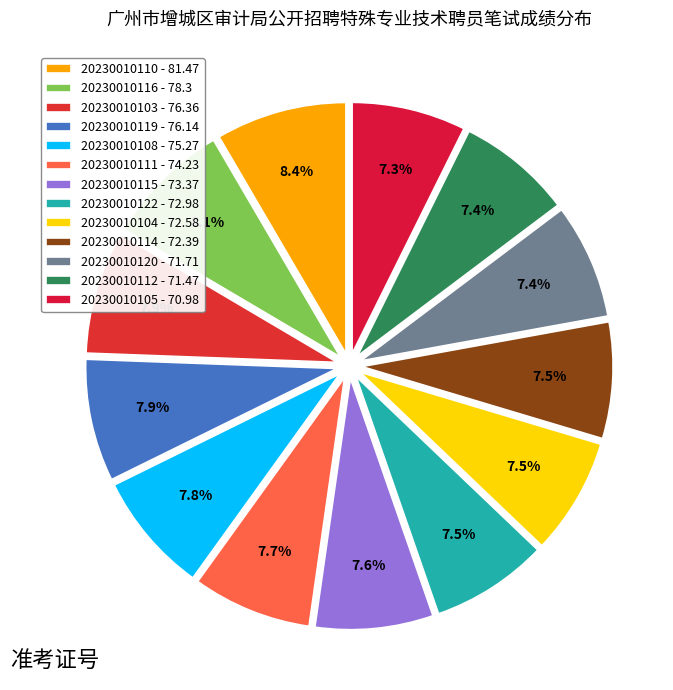

Which slice is the largest?

20230010110